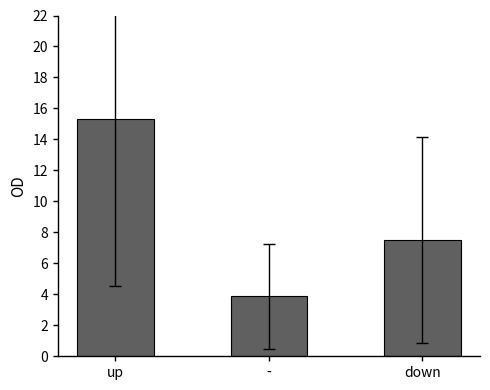

Does the chart contain stacked bars?

No